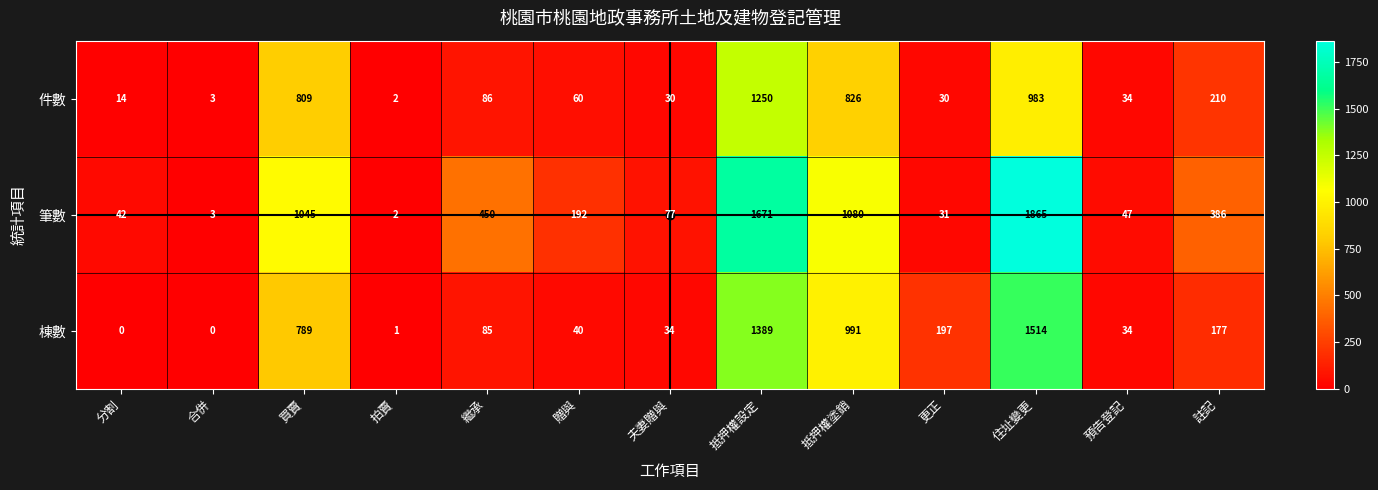

How many distinct data groups are displayed?

3